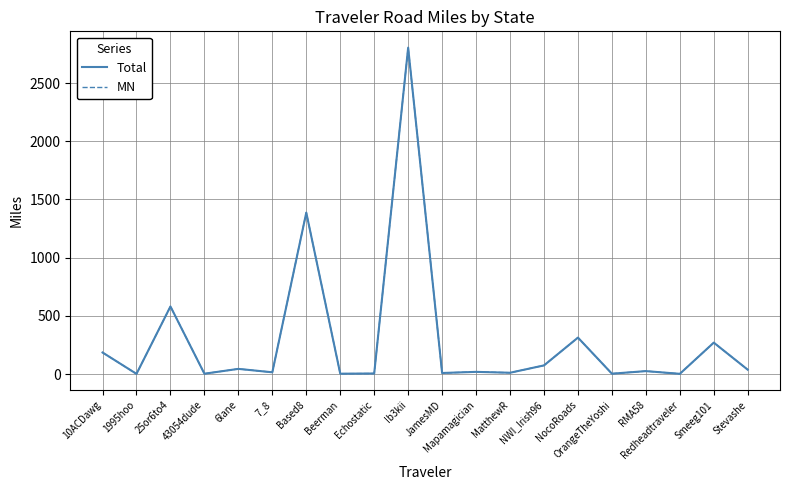

At which category does MN reach its first local peak?

25or6to4